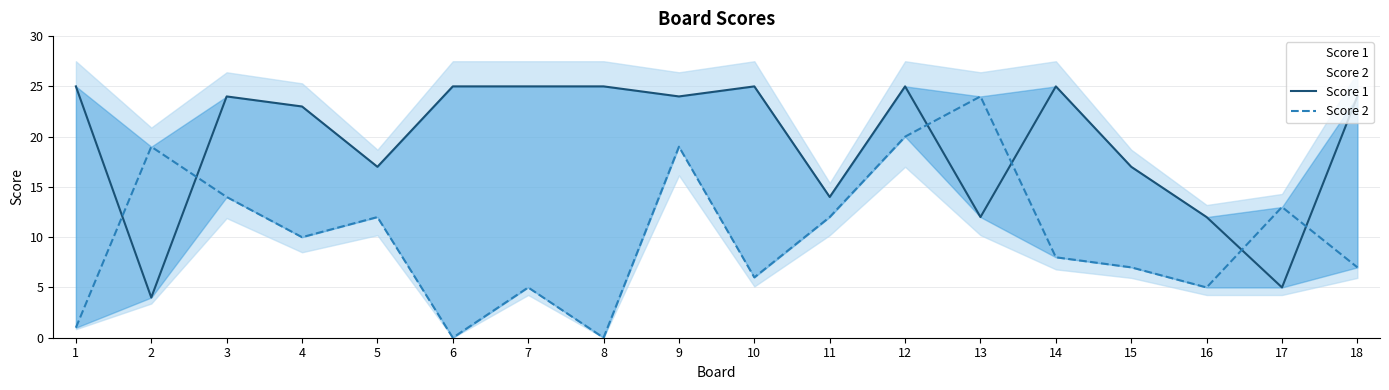

Rank the series by their average value, from highest to lowest.

Score 1, Score 2